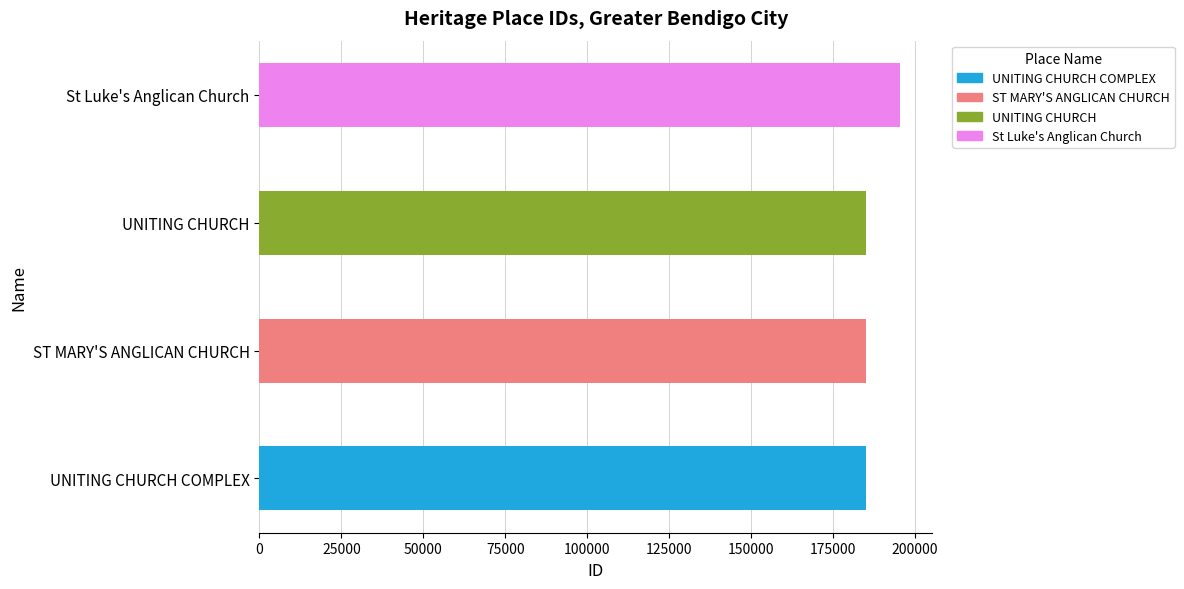

What is the difference between the maximum and minimum values?

10586